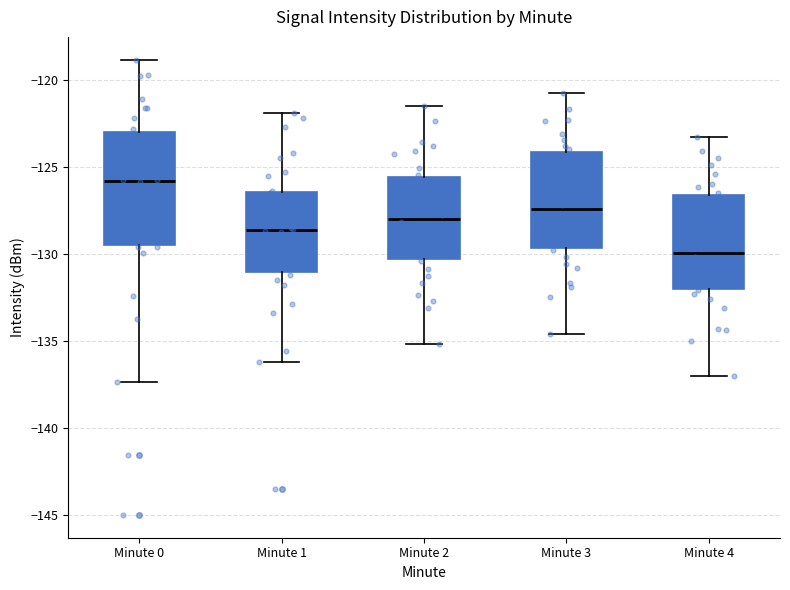

Reading left to right, read every box against the y-axis: the position of its median line, the range the box covers, and the ends of its whiskers. The values are not printed on the chart, so give them approximately, as read against the axis.

Minute 0: median -126.0, box -129.5 to -123.0, whiskers -137.5 to -119.0
Minute 1: median -128.5, box -131.0 to -126.5, whiskers -136.0 to -122.0
Minute 2: median -128.0, box -130.5 to -125.5, whiskers -135.0 to -121.5
Minute 3: median -127.5, box -129.5 to -124.0, whiskers -134.5 to -121.0
Minute 4: median -130.0, box -132.0 to -126.5, whiskers -137.0 to -123.5